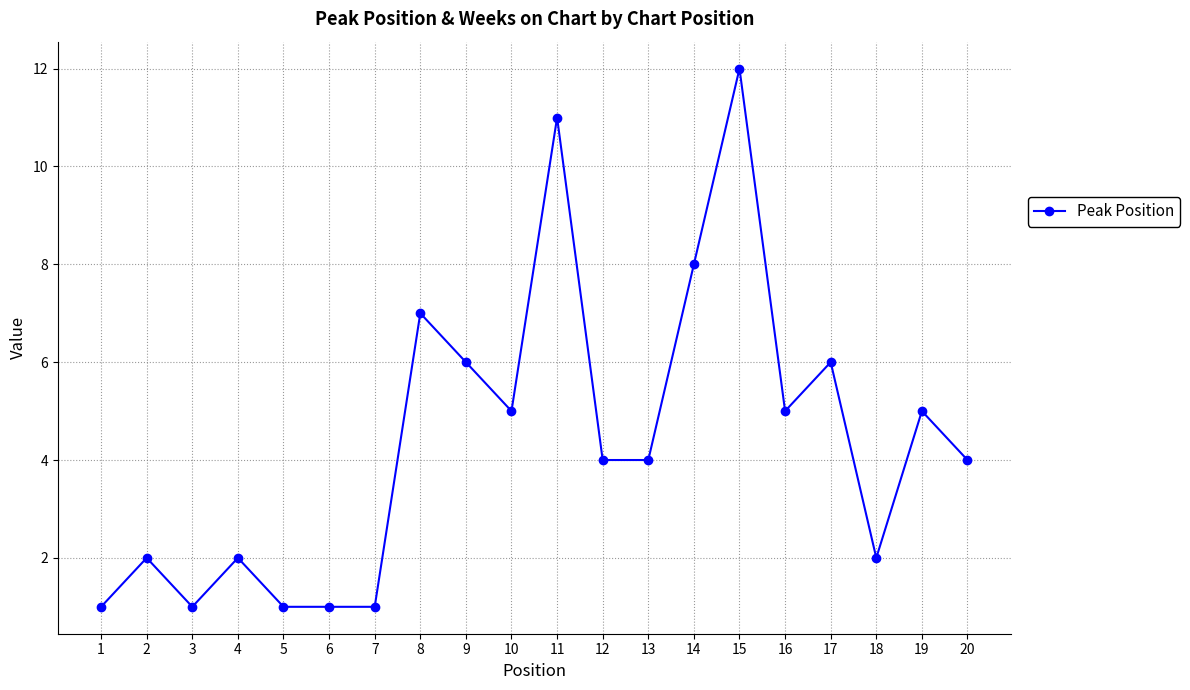

At which category does the data reach its first local valley?

3